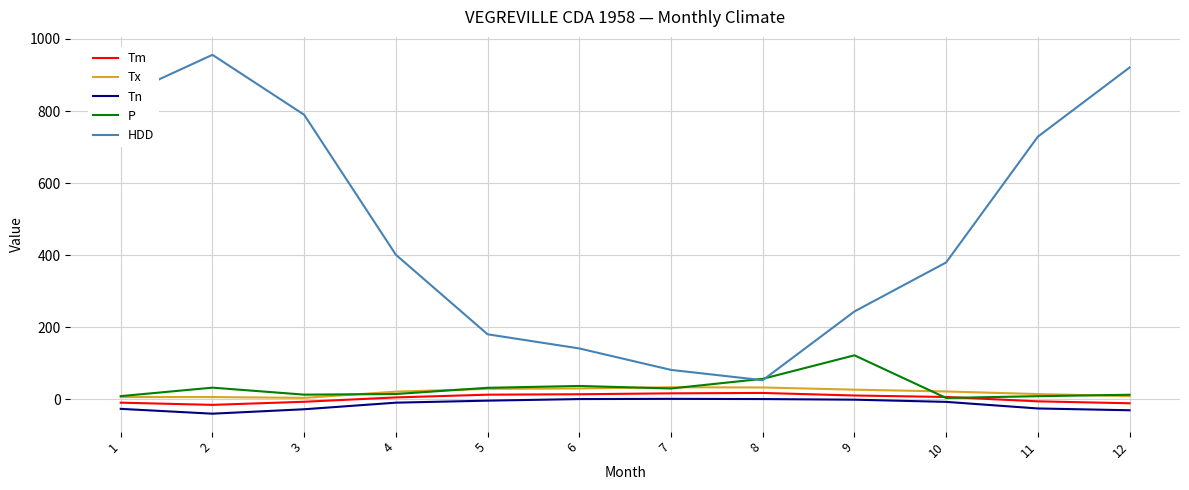

What is the spread (max minus min) of values at 3?

817.9